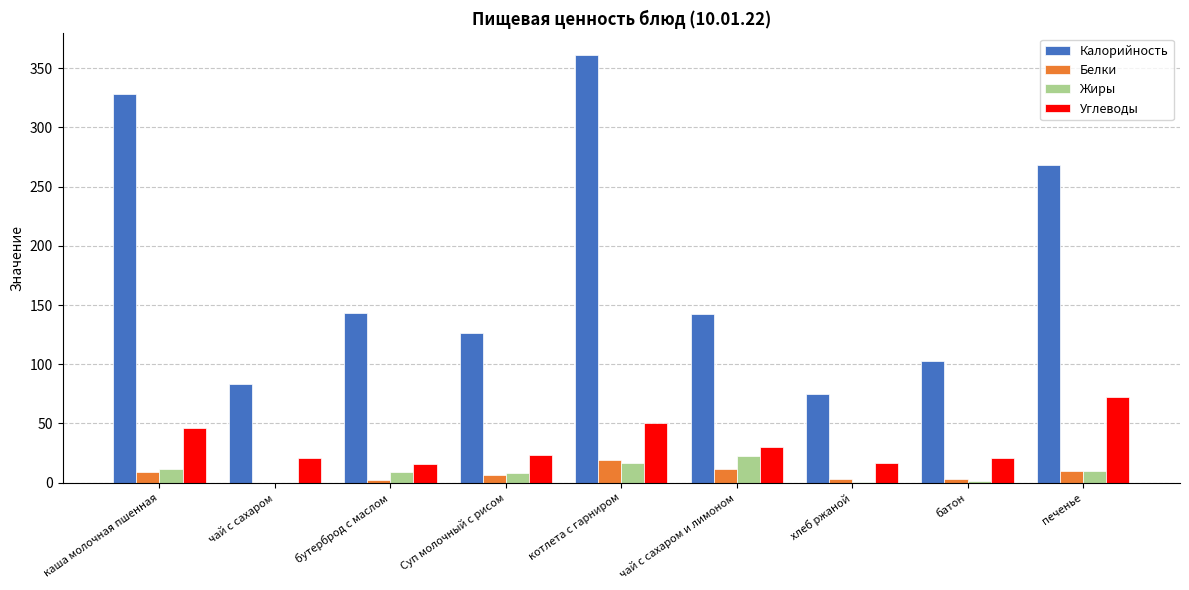

At which category does the chart reach its peak across all series?

котлета с гарниром